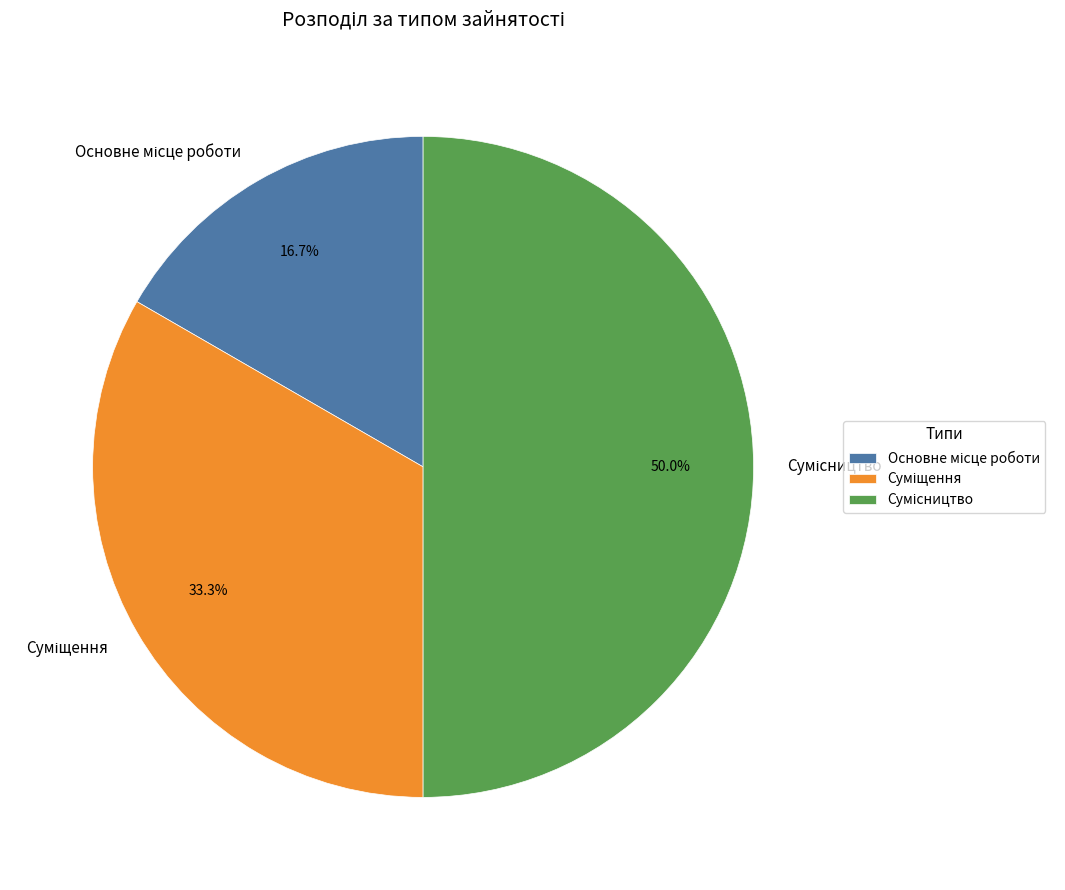

How many slices are in this pie chart?

3